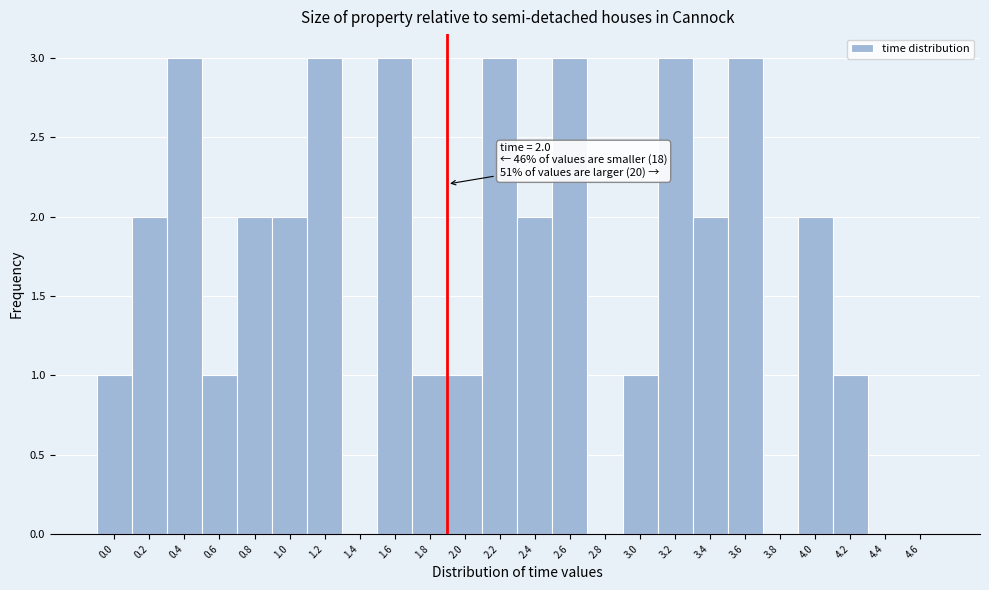

Reading left to right, what are all the values shown in this chart?

0.0=1	0.2=2	0.4=3	0.6=1	0.8=2	1.0=2	1.2=3	1.4=0	1.6=3	1.8=1	2.0=1	2.2=3	2.4=2	2.6=3	2.8=0	3.0=1	3.2=3	3.4=2	3.6=3	3.8=0	4.0=2	4.2=1	4.4=0	4.6=0